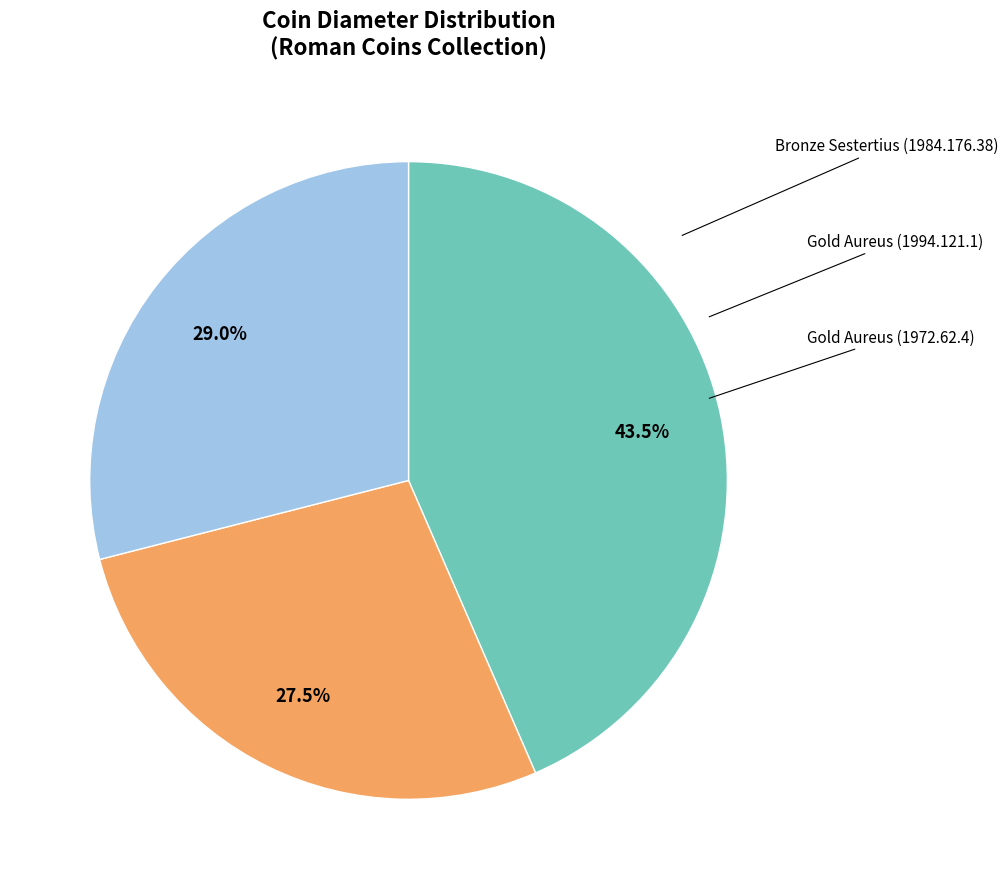

Is there a majority slice in this chart?

No